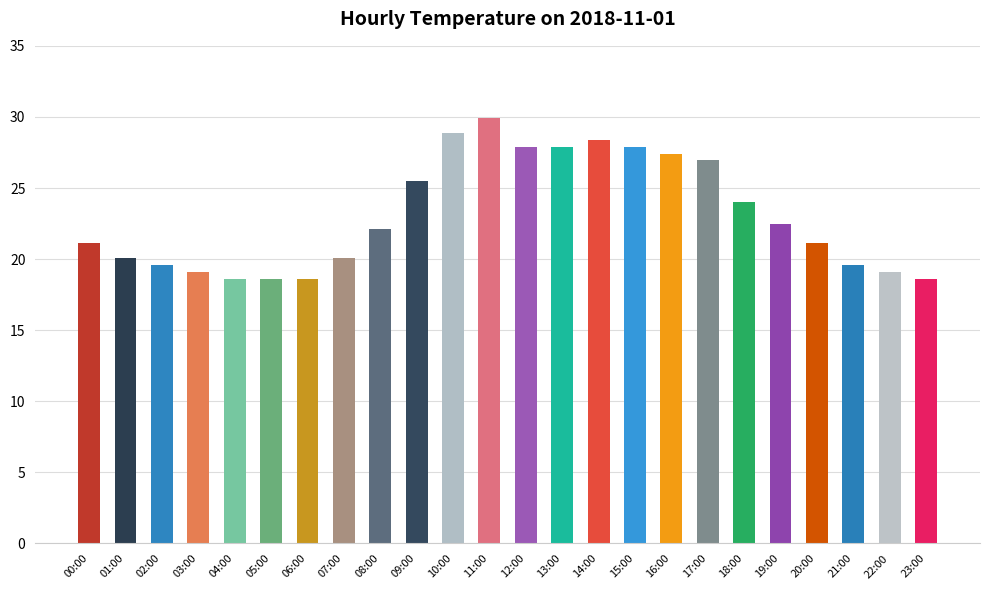

What is the ratio of the value at 02:00 to the value at 18:00?

0.8